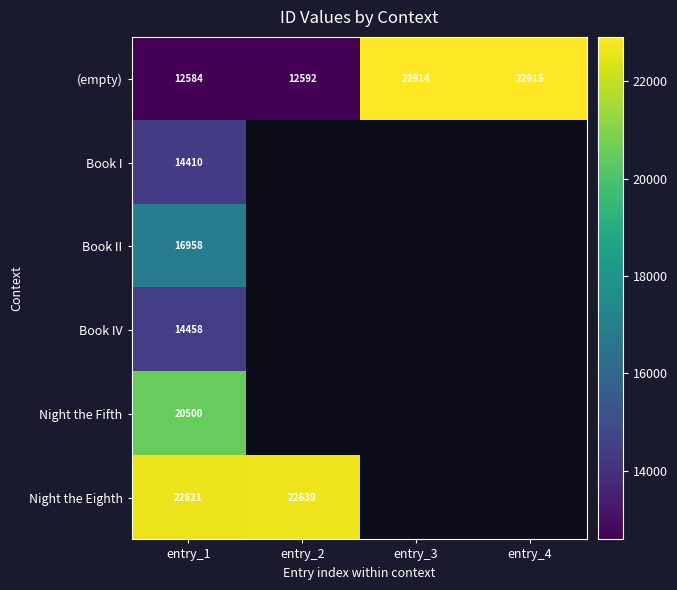

At which category does the chart reach its peak across all series?

entry_4